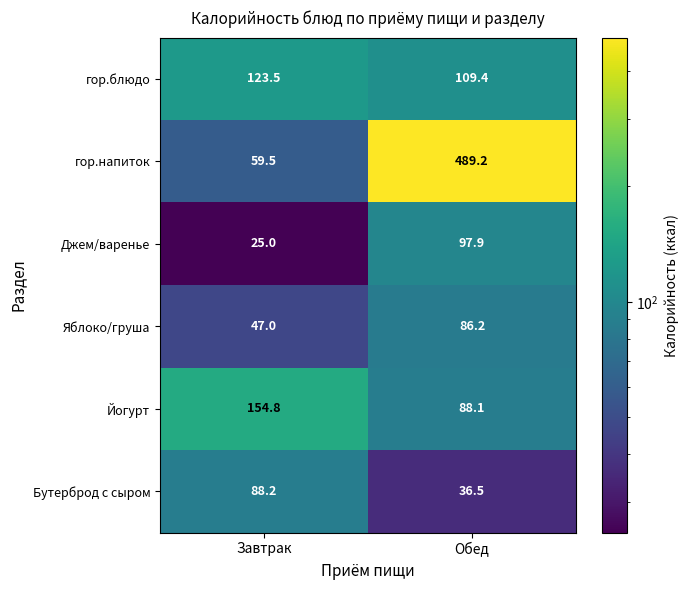

What is the difference between the гор.напиток values at Обед and Завтрак?

429.7